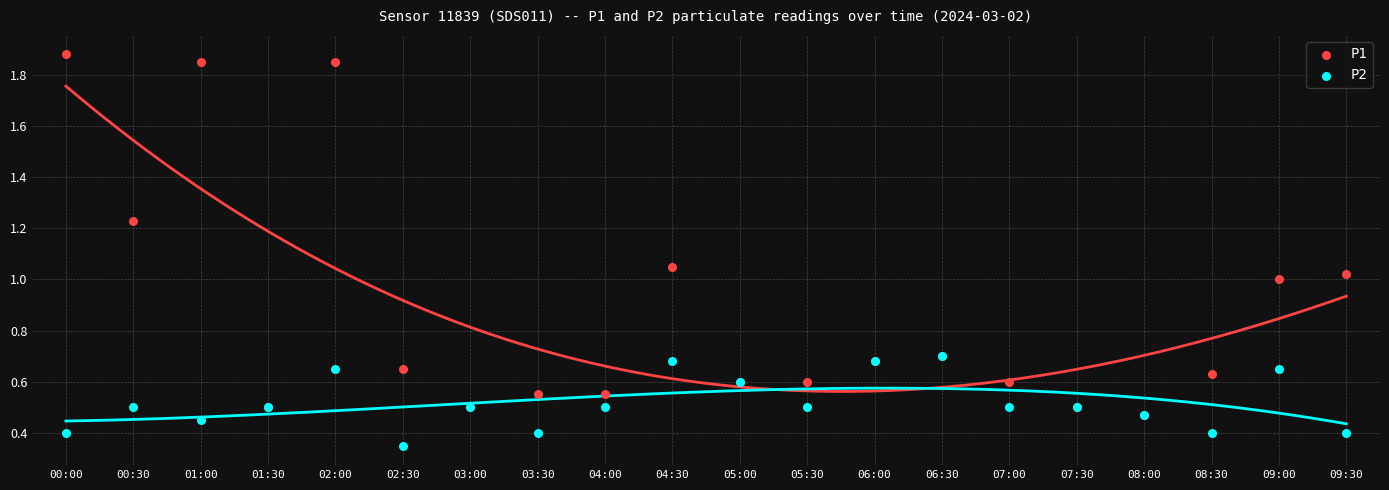

Which series has the widest spread of Y values?

P1